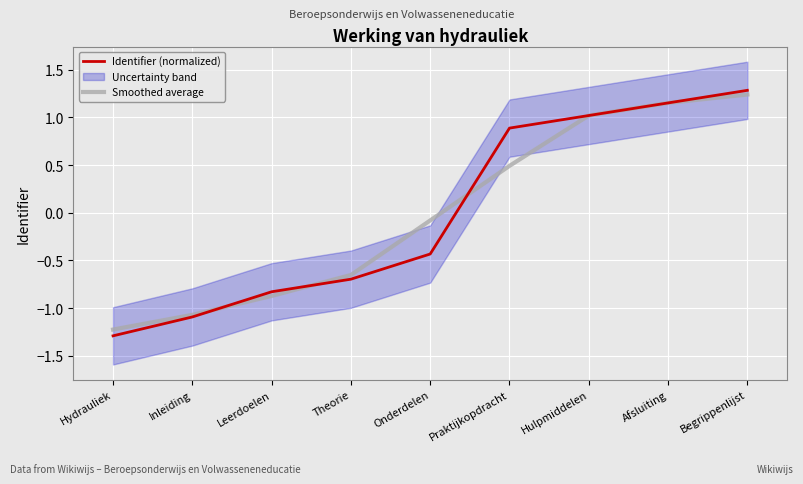

How many lines are shown in the chart?

2